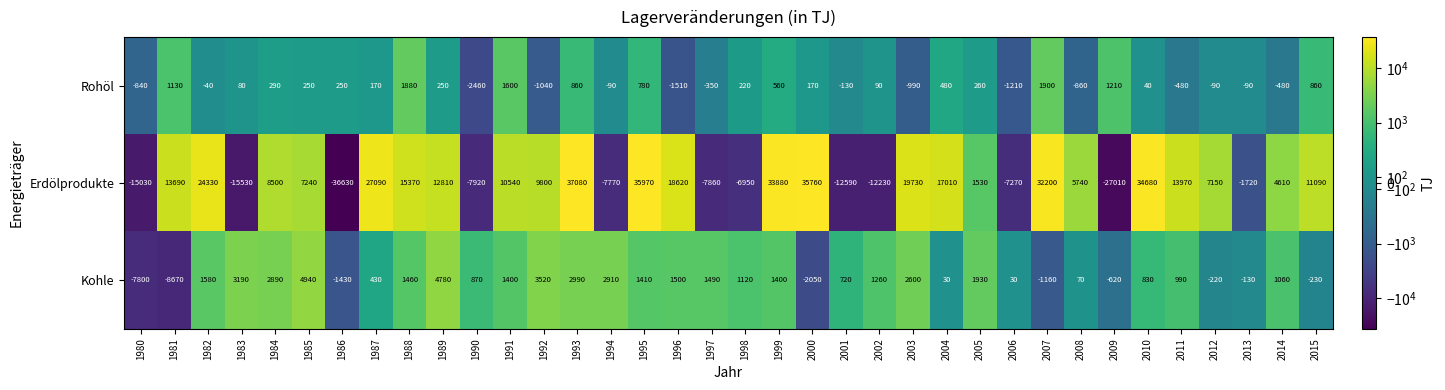

The Erdölprodukte series shows 12810 at 1989. True or false?

True